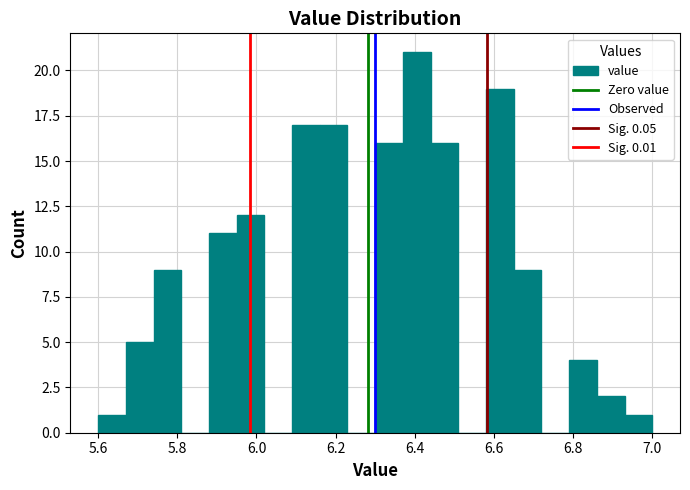

Read against the x-axis, roughly where is the centre of the tallest bar?

6.40